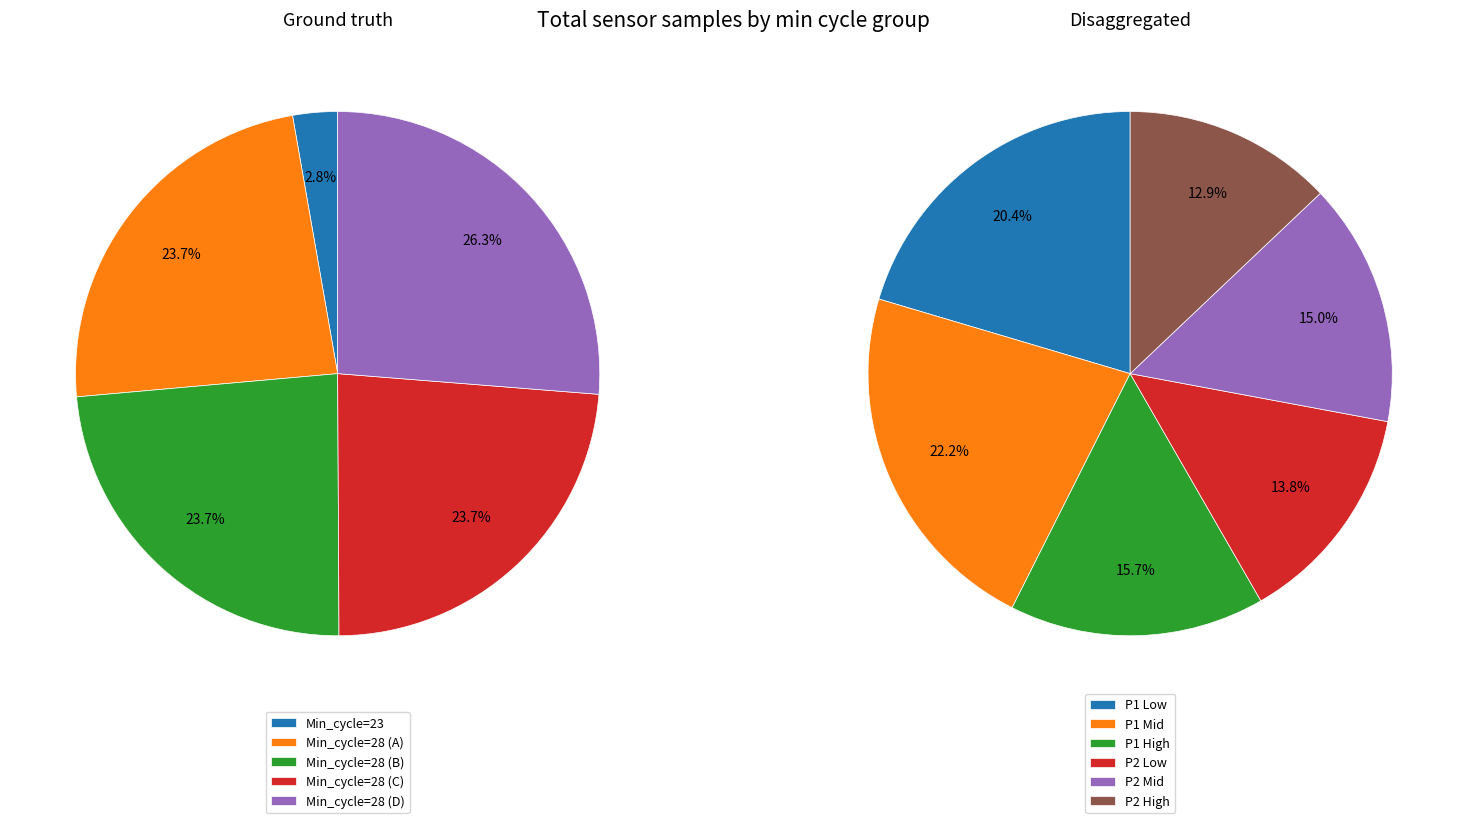

True or false: 23 accounts for 2% of the total.

False